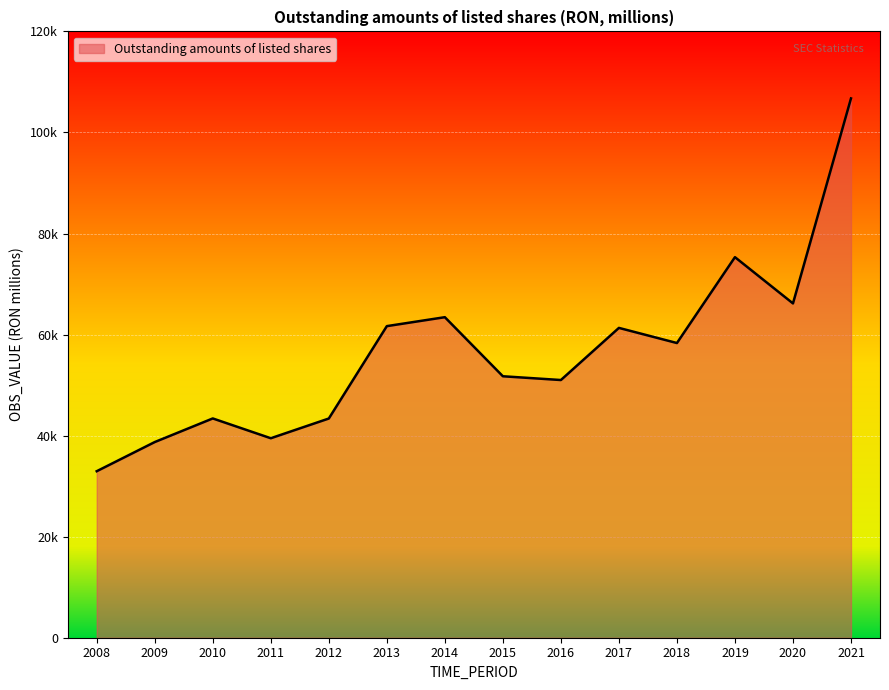

Which label corresponds to the smallest value in the chart?

2008